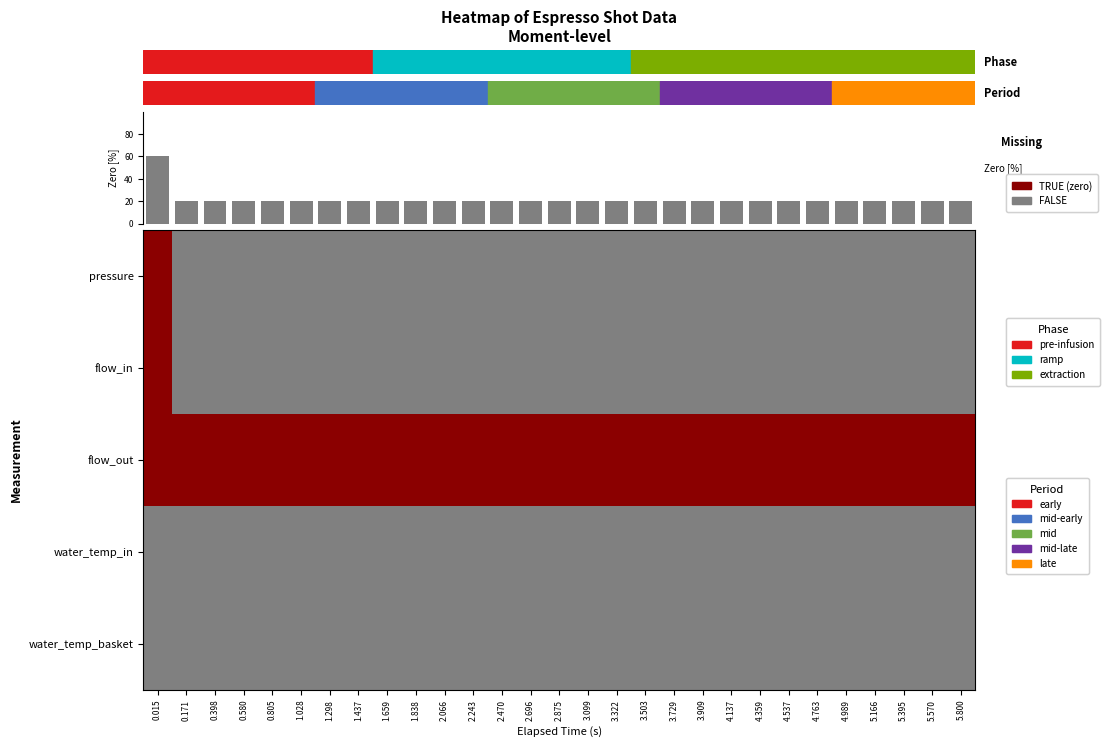

List the series in order of their peak value, lowest first.

water_temp_in, water_temp_basket, pressure, flow_in, flow_out